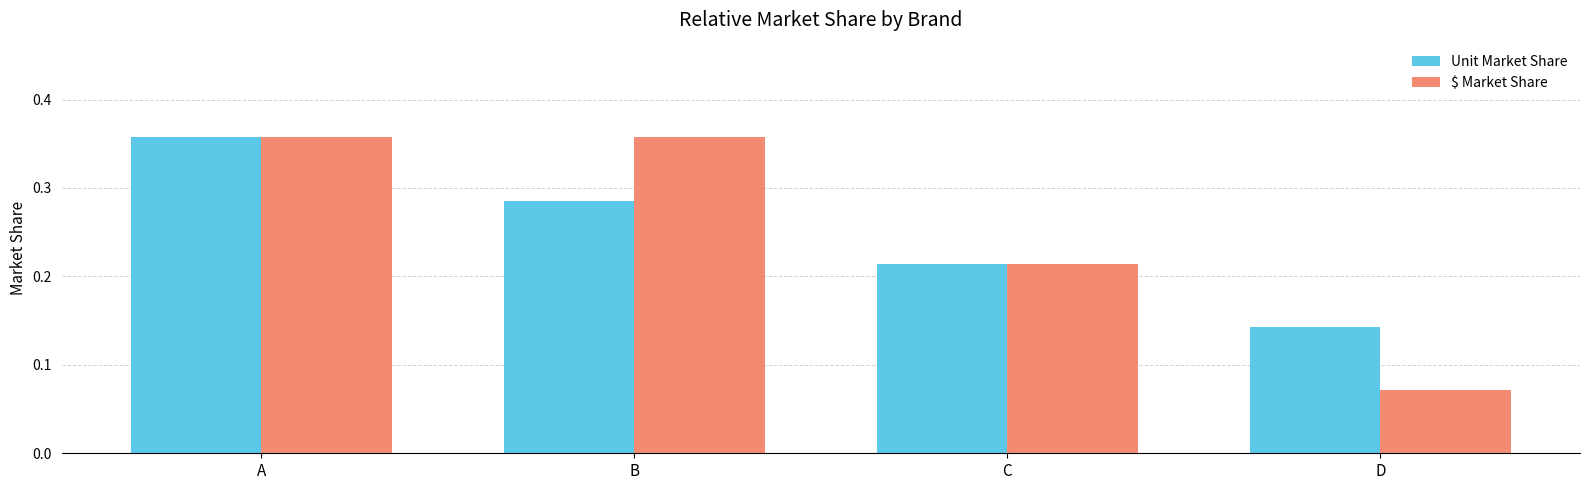

Which series changed the most between B and D?

$ Market Share